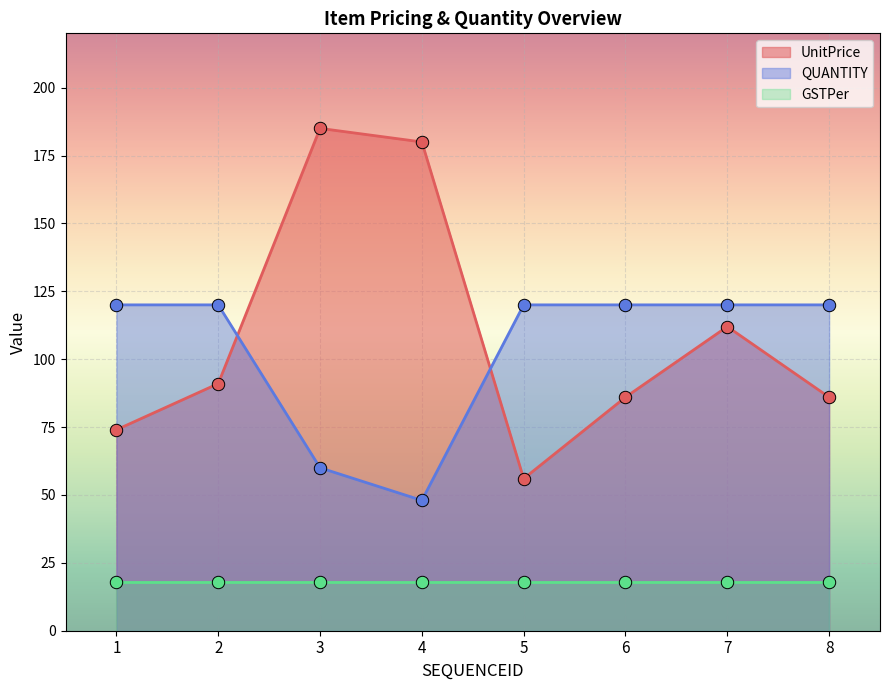

Which series contains the highest Y value?

UnitPrice